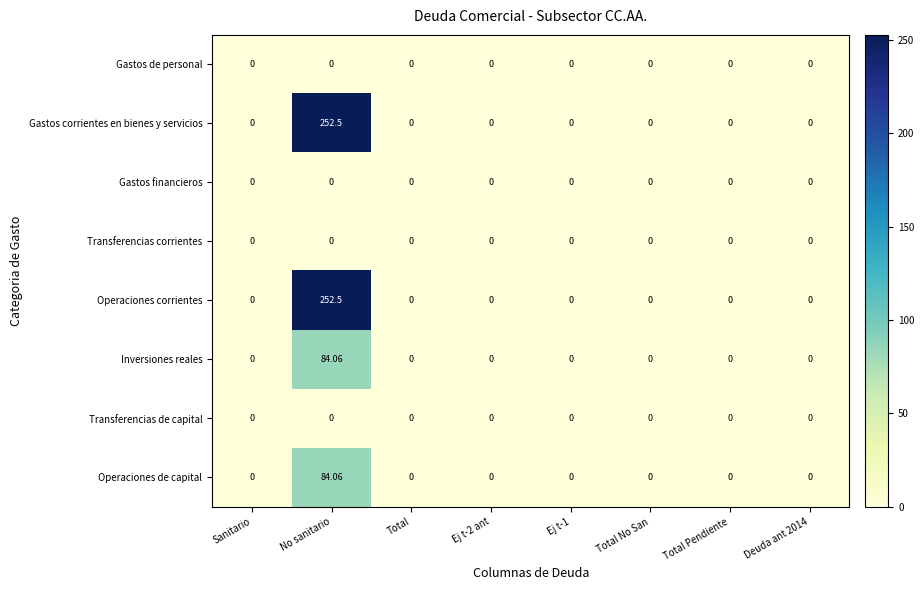

Which label corresponds to the largest value in the chart?

No sanitario